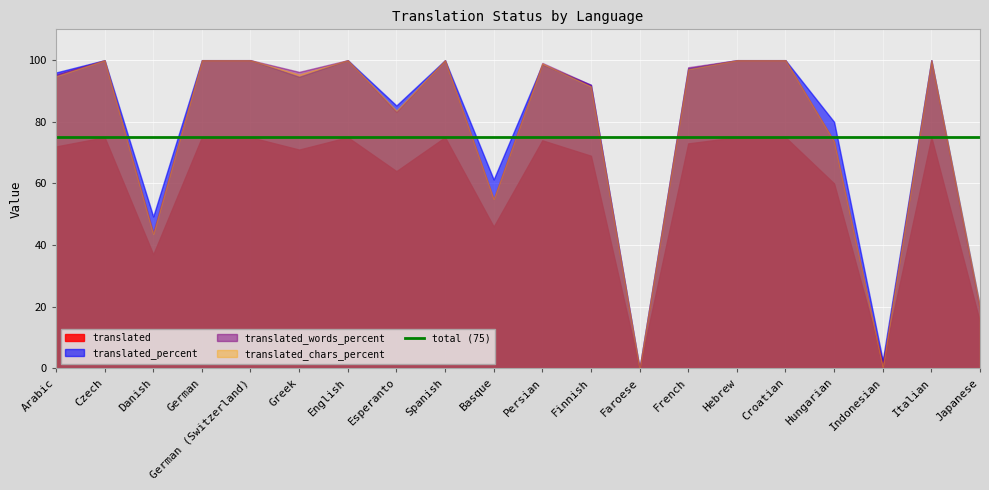

What is the value of the translated point at the 14th from the left?

73.0